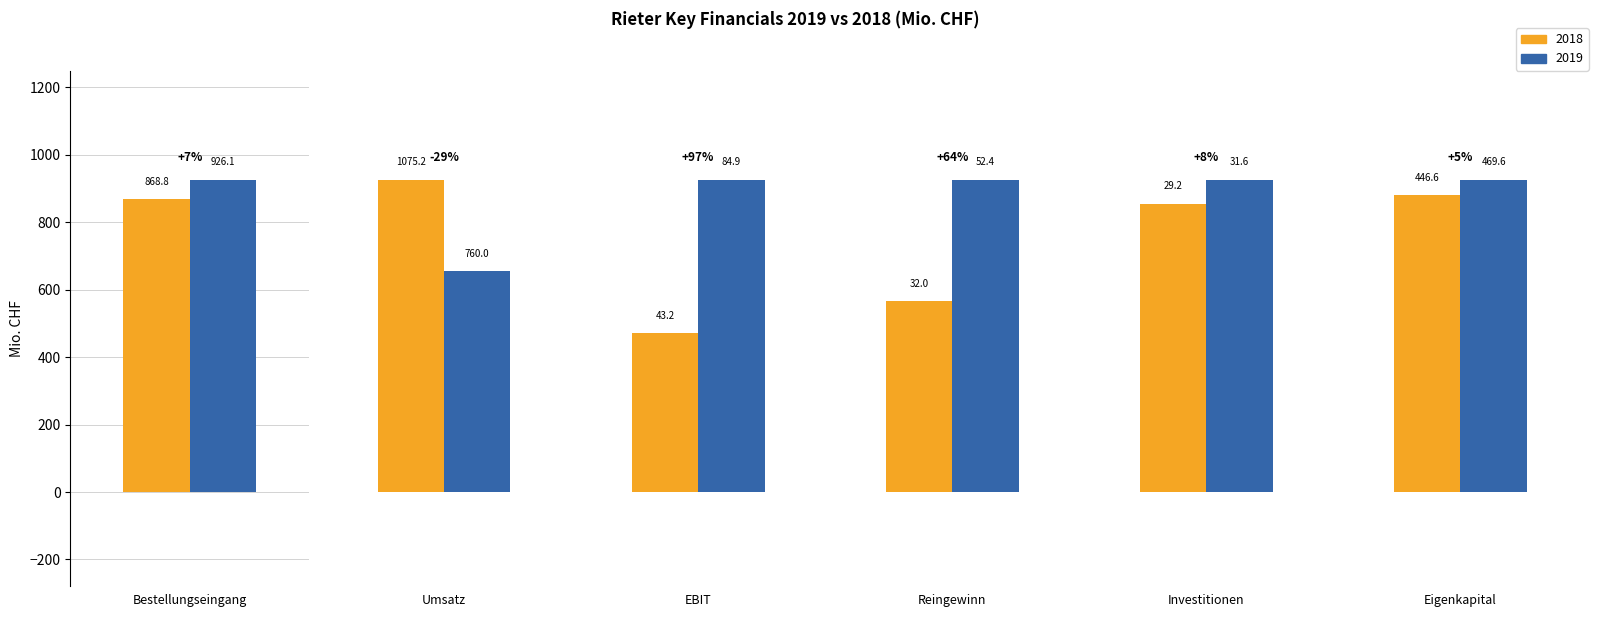

Which series changed the most between Bestellungseingang and Investitionen?

2019